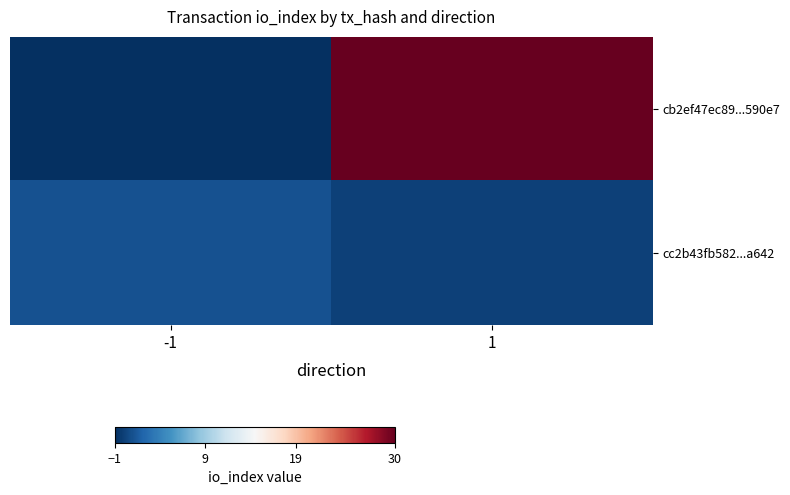

Which label corresponds to the smallest value in the chart?

-1